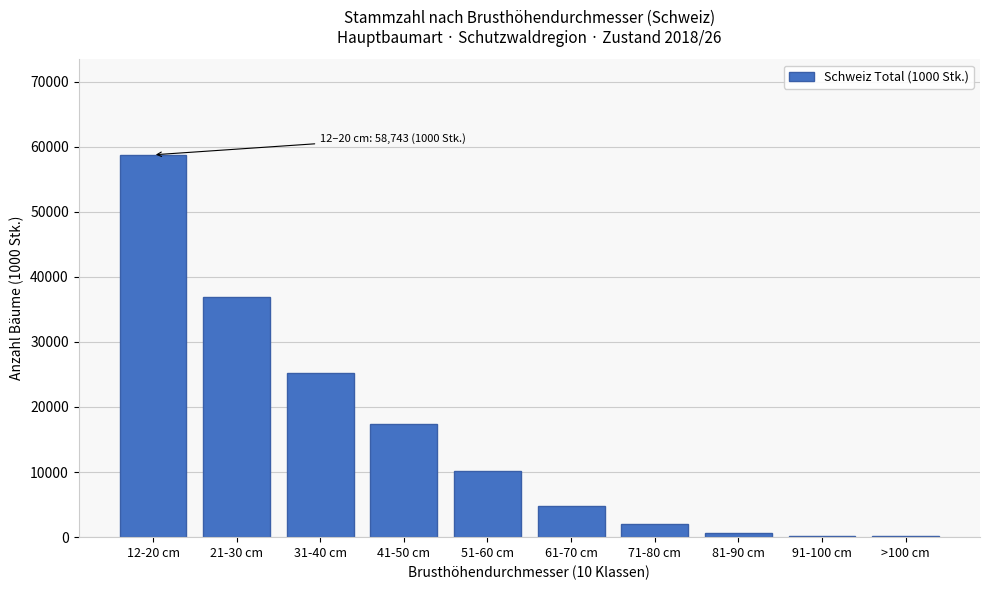

What is the sum of all values?

156014